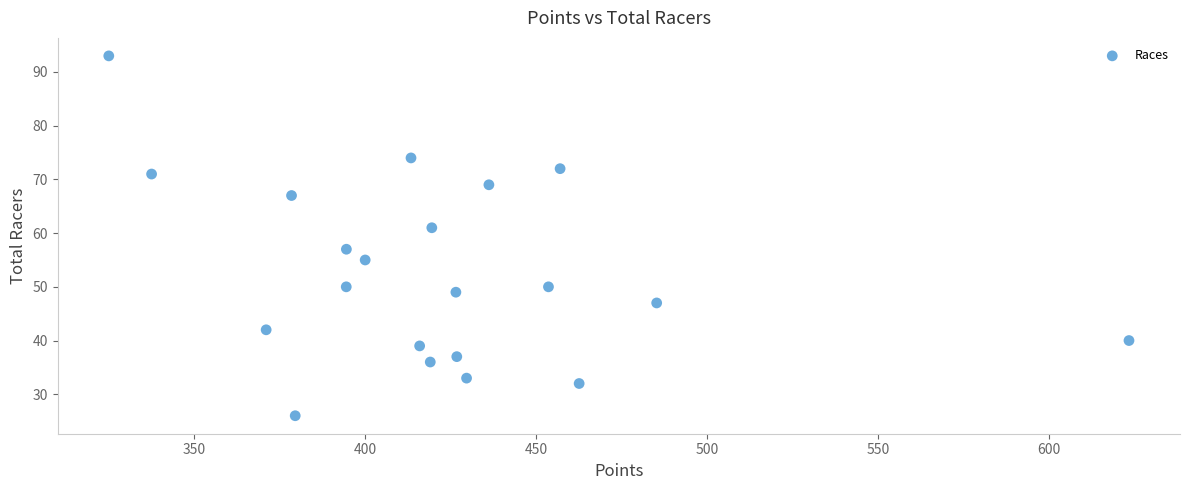

What is the range of Y values (max minus min)?

67